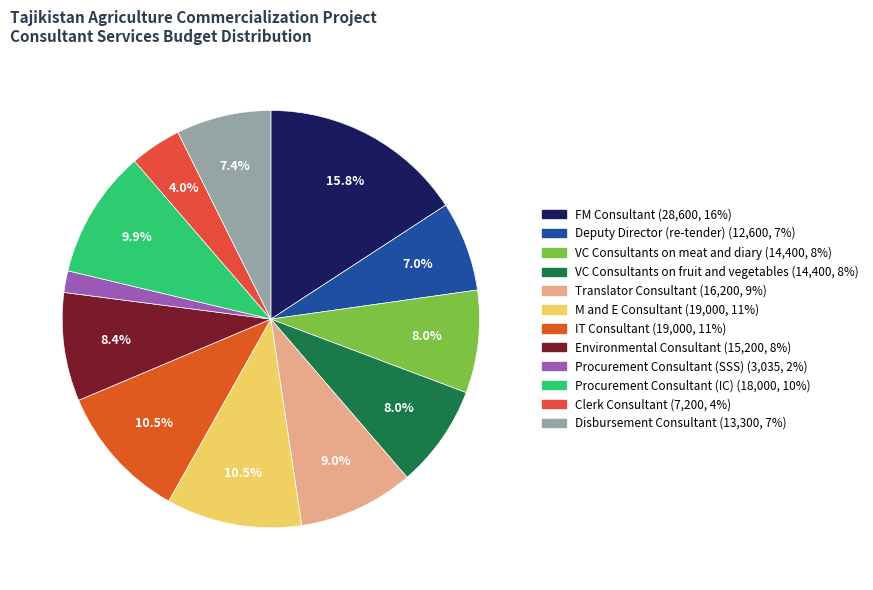

Does any single category account for the majority?

No